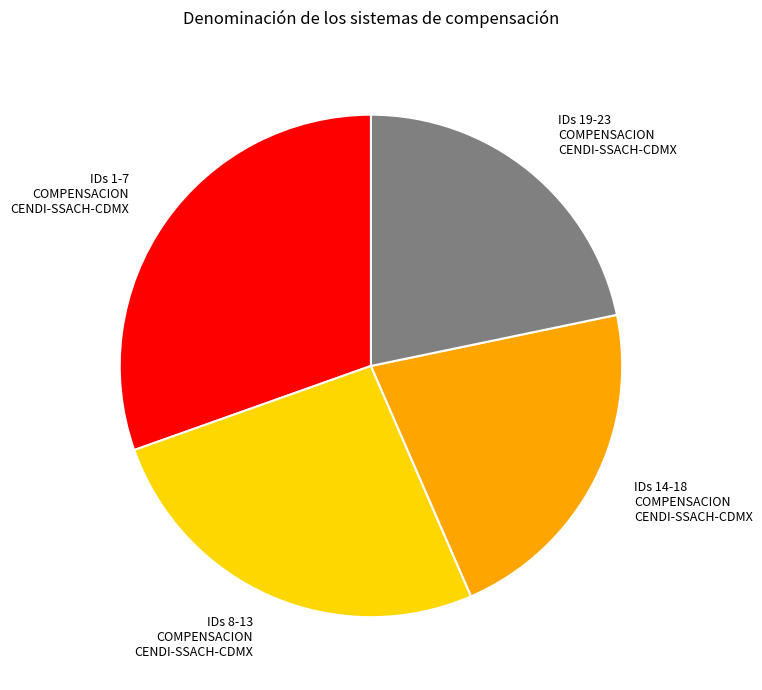

Which slice is the largest?

IDs 1-7 COMPENSACION CENDI-SSACH-CDMX